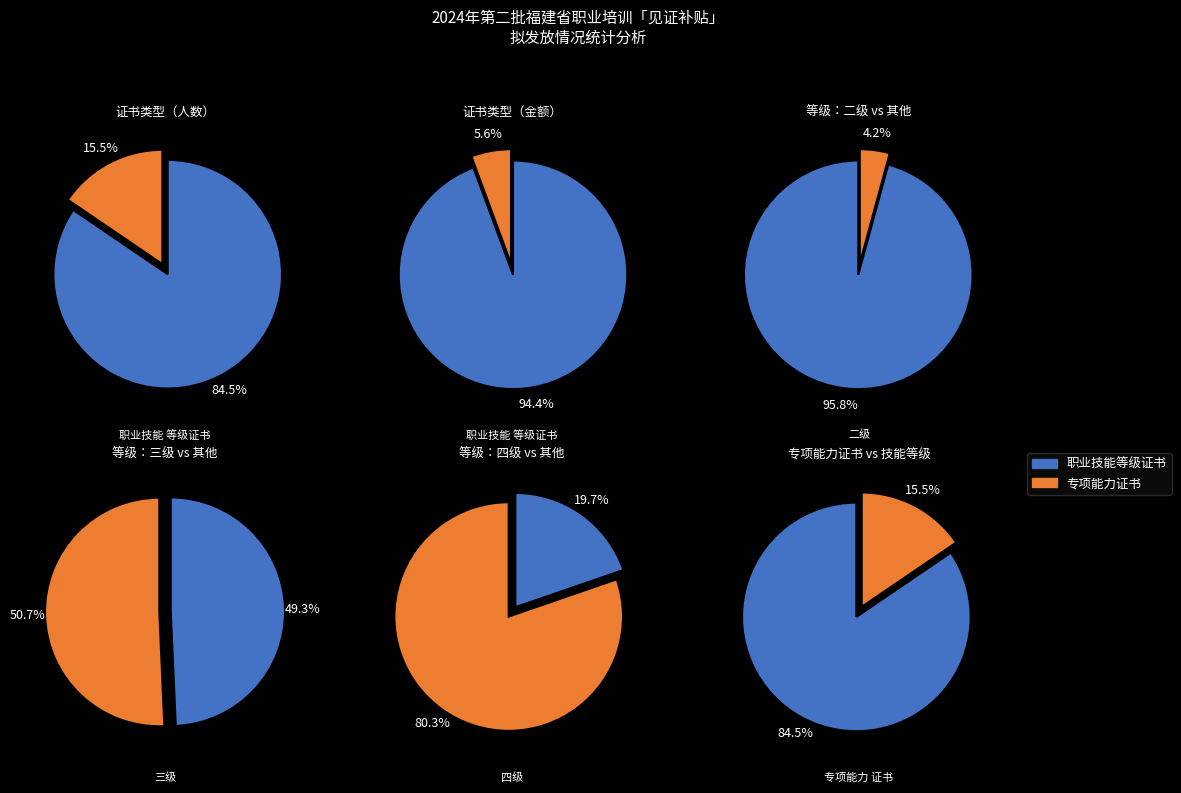

The 专项能力证书 slice represents 15% of the pie. True or false?

True